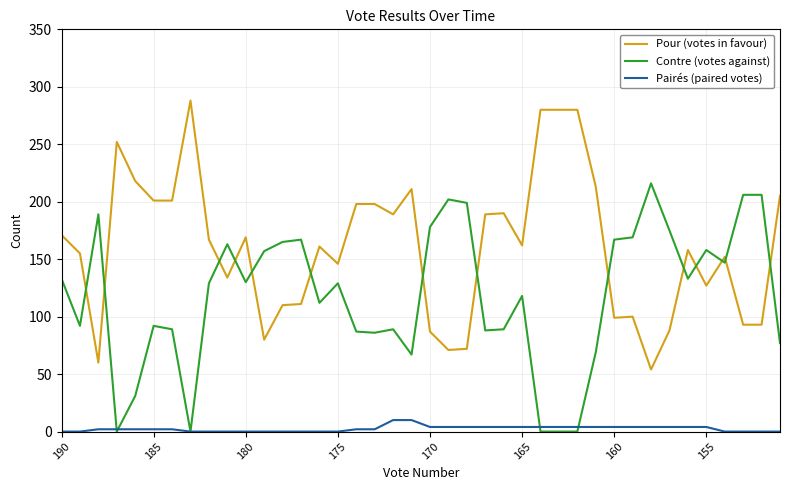

What is the greatest value displayed?

288